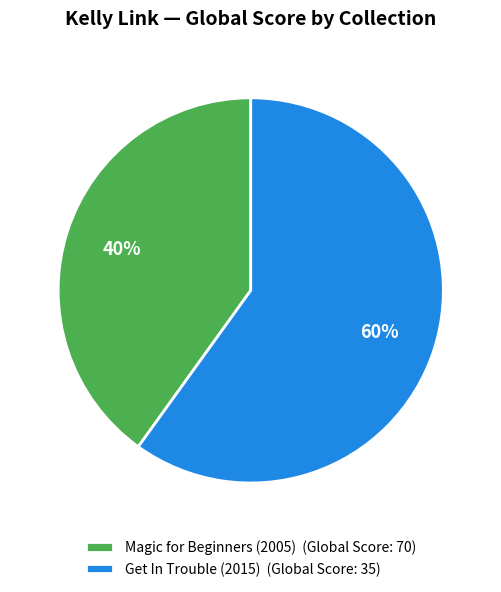

Do Magic for Beginners (2005) (Global Score: 70) and Get In Trouble (2015) (Global Score: 35) together represent more than half of the pie?

Yes